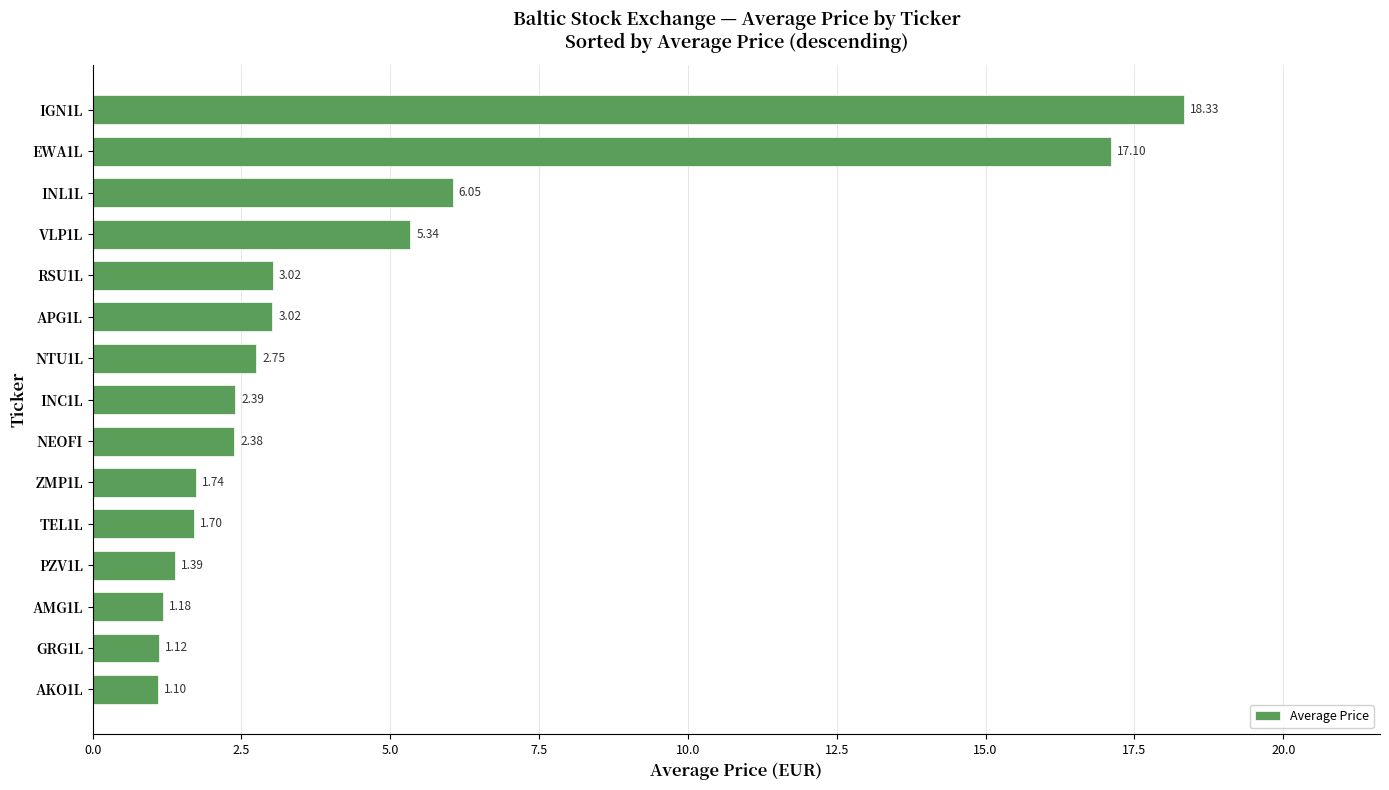

What is the sum of all values?

68.6